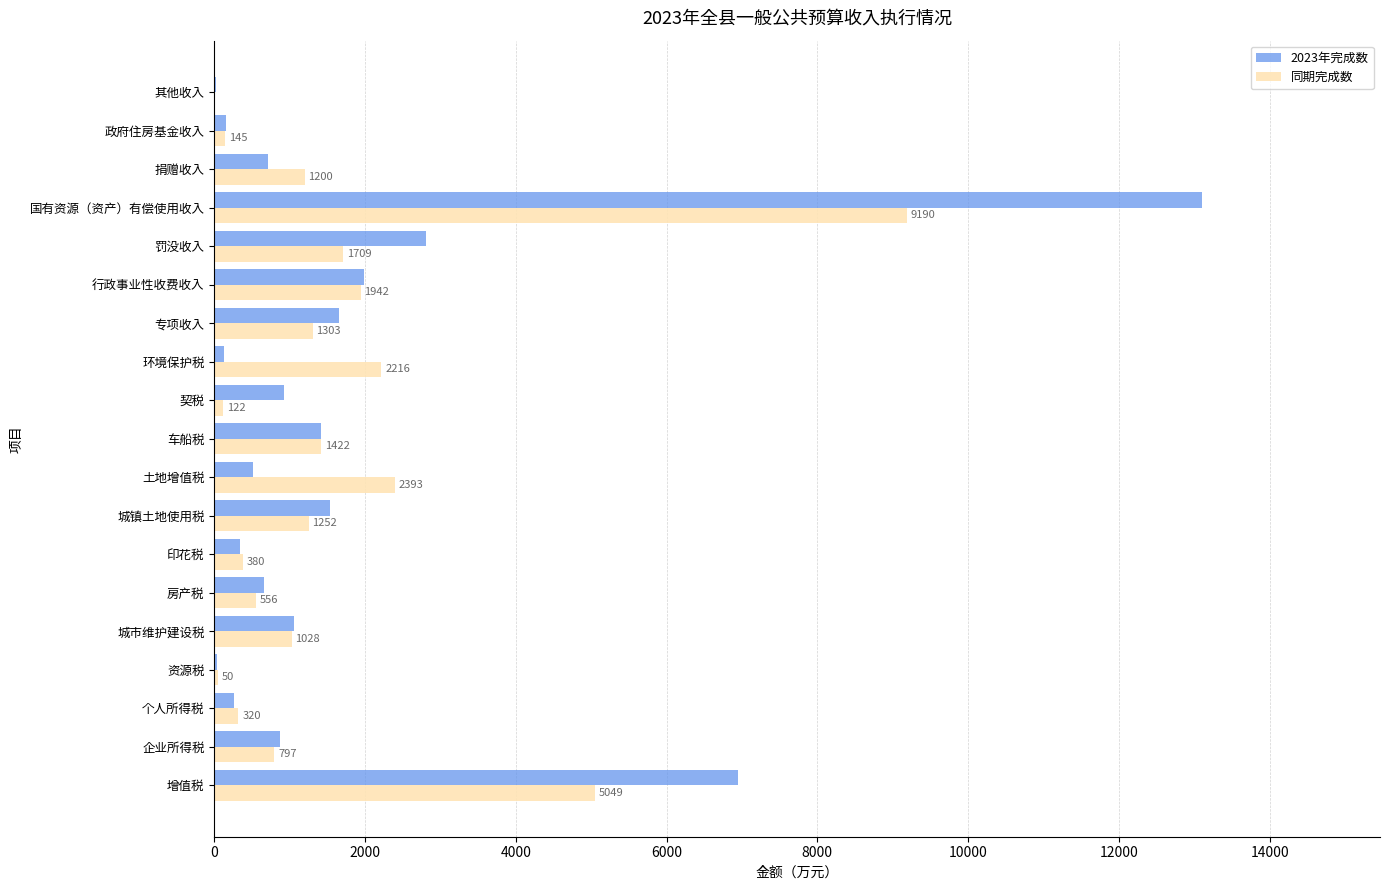

At which label is 同期完成数 closest to 4595?

增值税